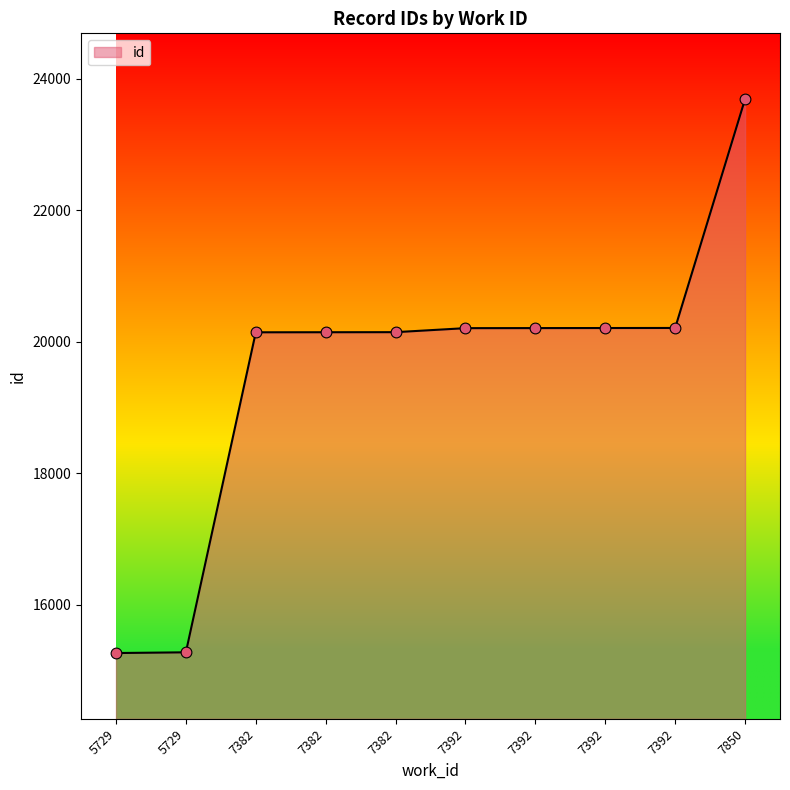

Approximately how many times larger is the value at 7382 compared to 5729?

1.3